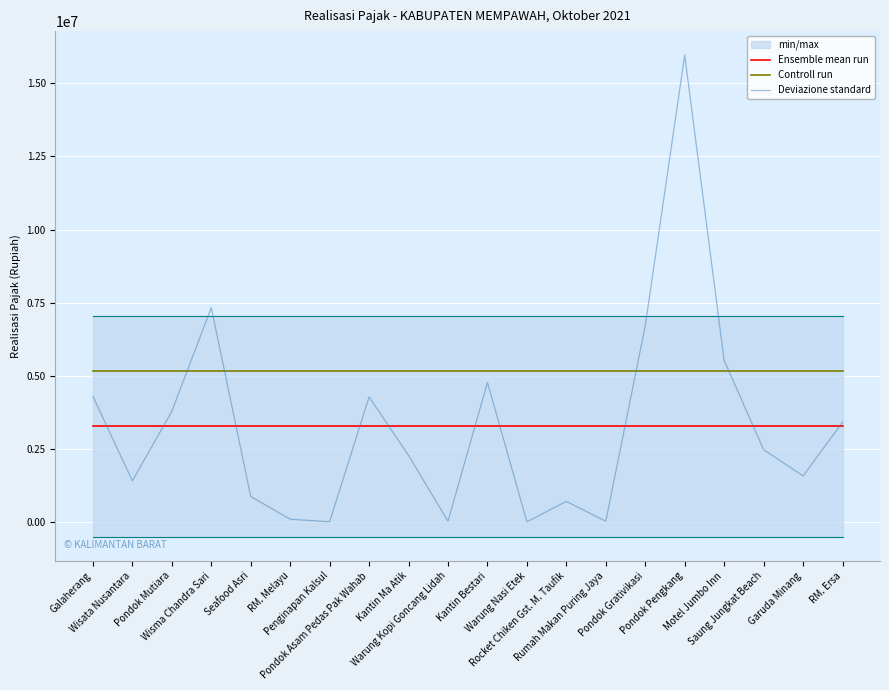

At how many categories does at least one series exceed 14786797?

1